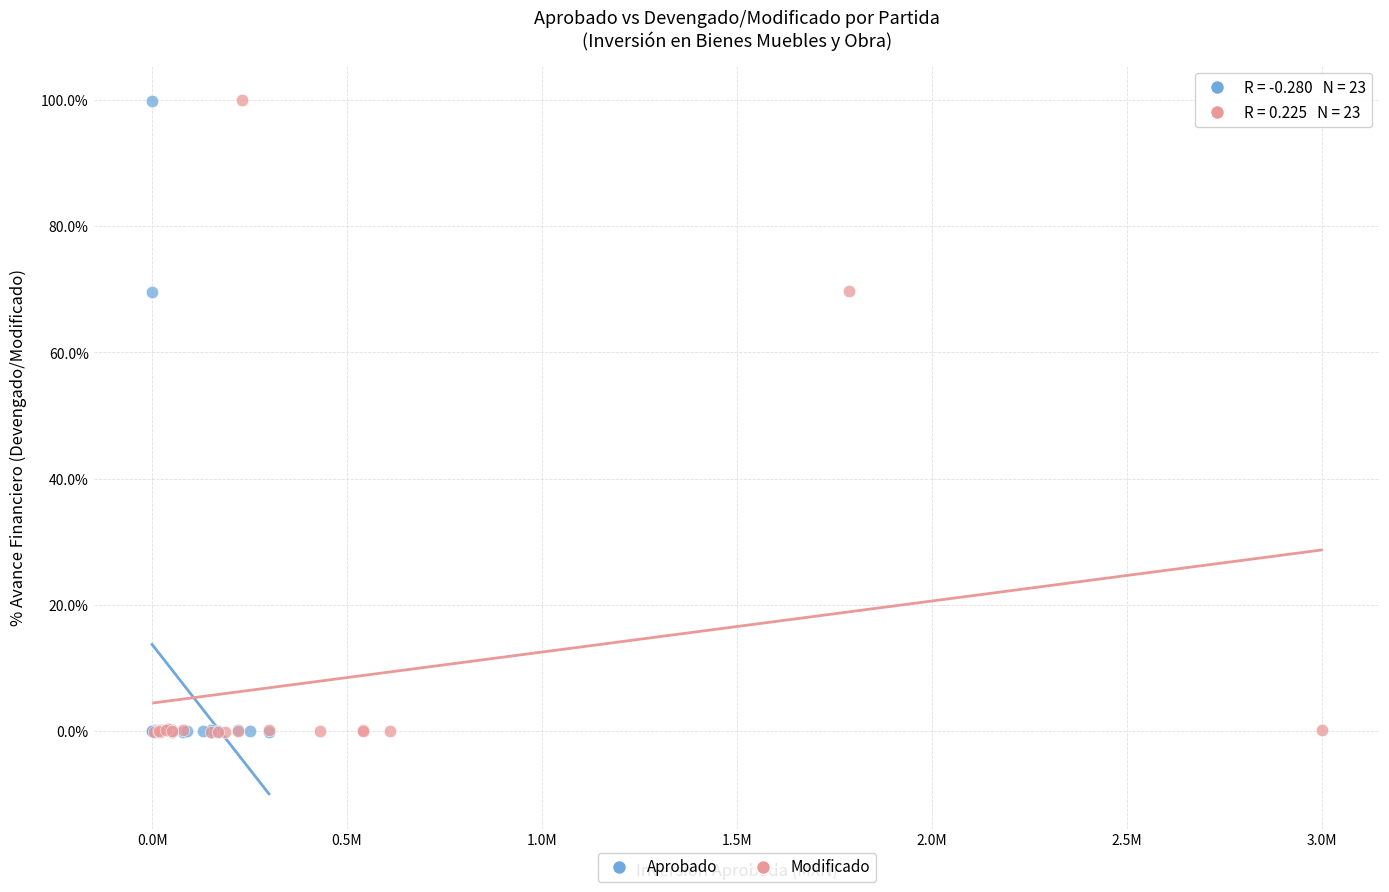

What are all the series names shown in the legend?

Aprobado, Modificado